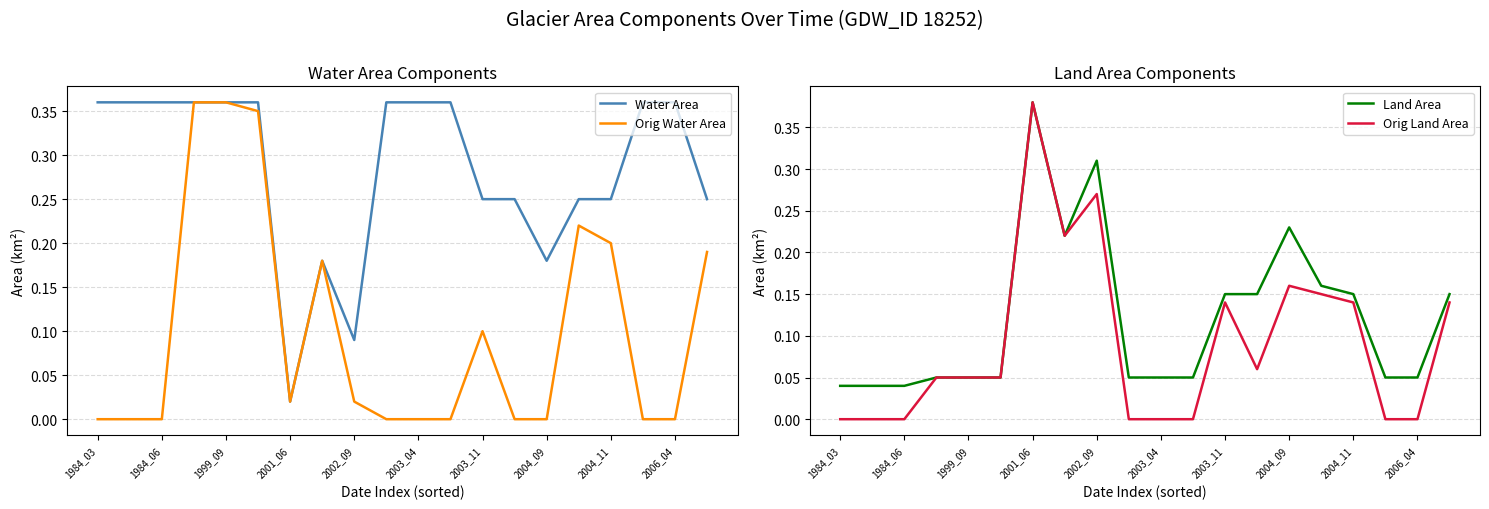

Count the number of data series in this chart.

4